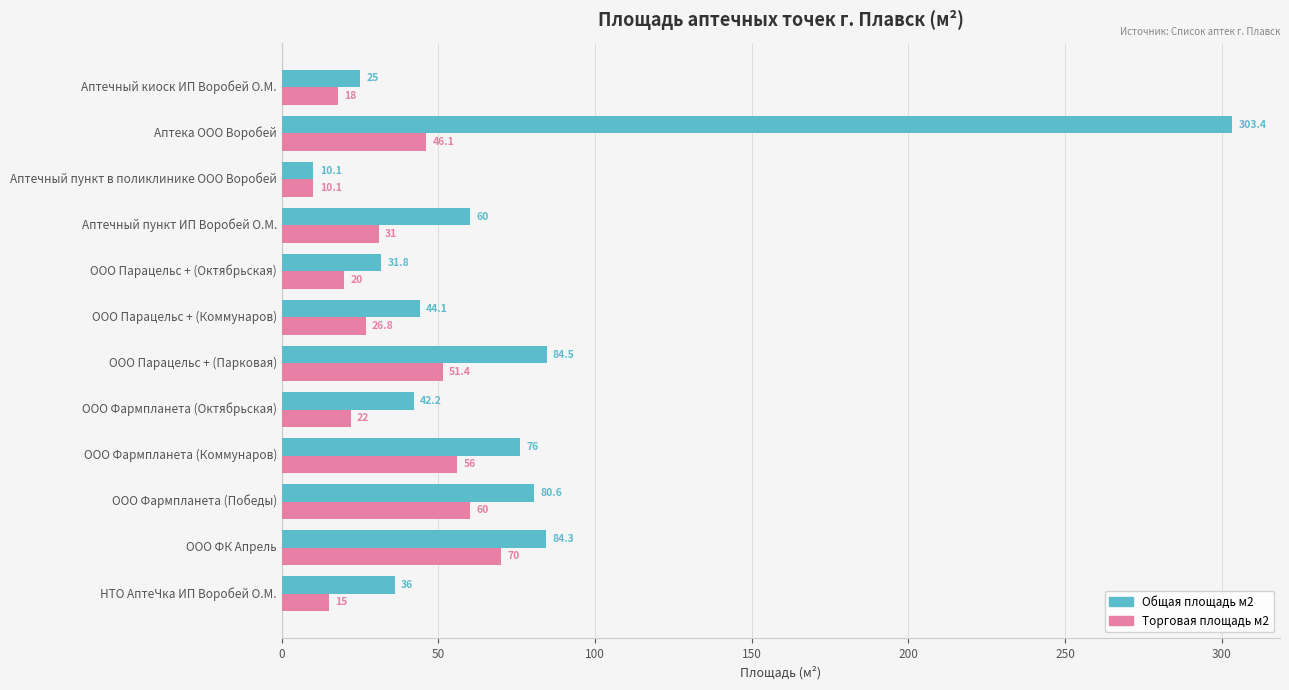

Rank the series by their average value, from lowest to highest.

Торговая площадь м2, Общая площадь м2